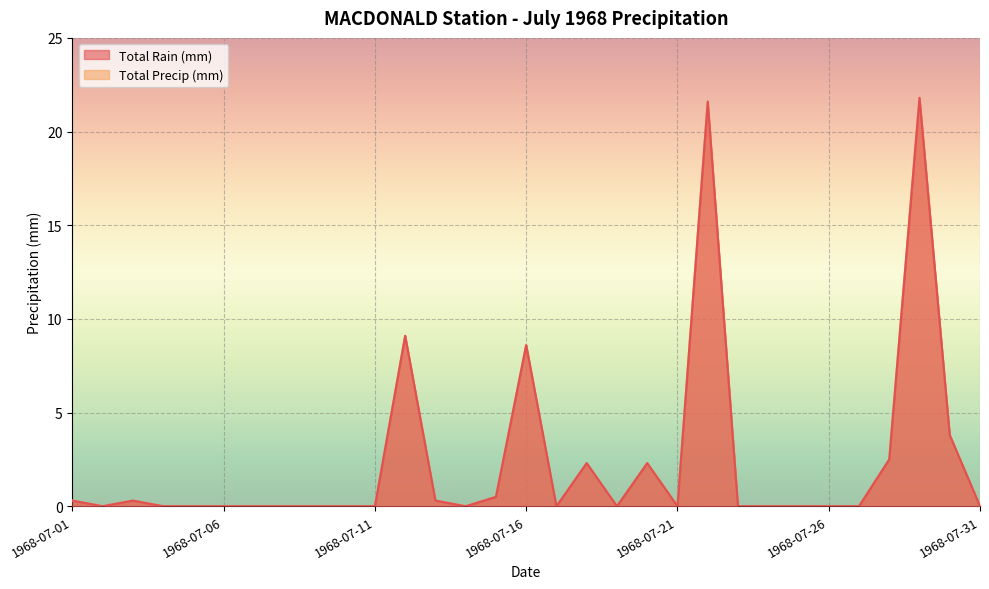

Which series has the largest range (max minus min)?

Total Rain (mm)